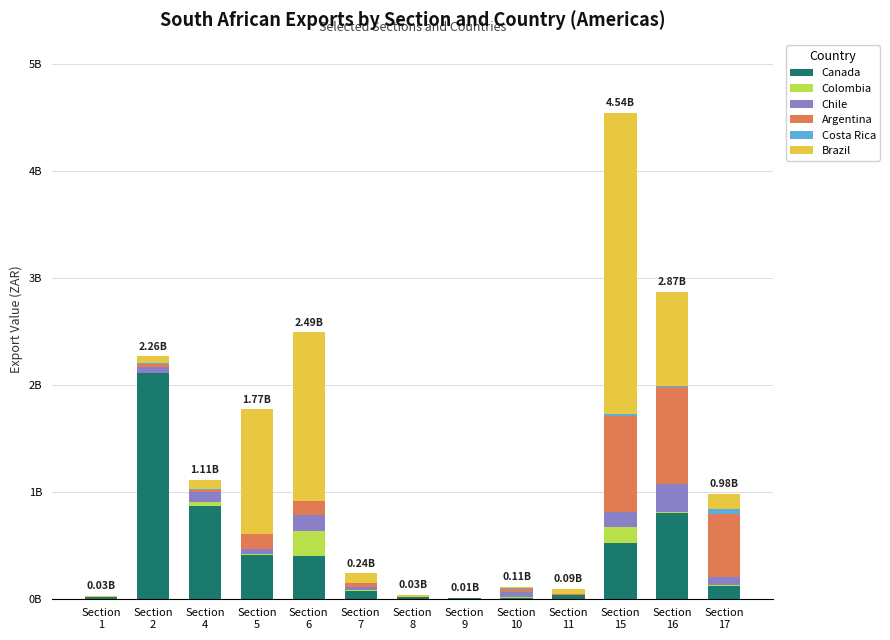

What is the sum of all Costa Rica values?

104440500